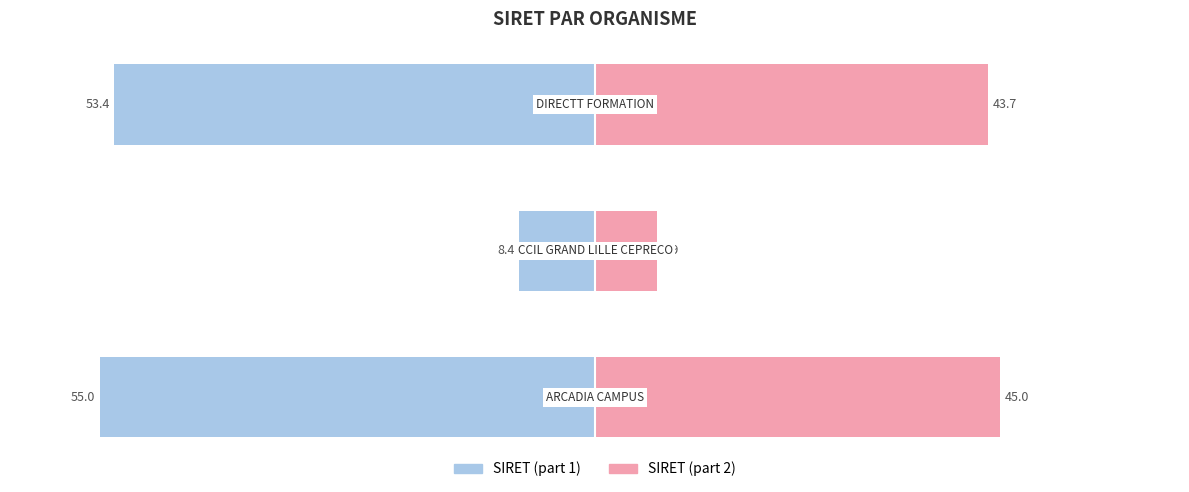

Which has a higher value, −80 or −60?

−60